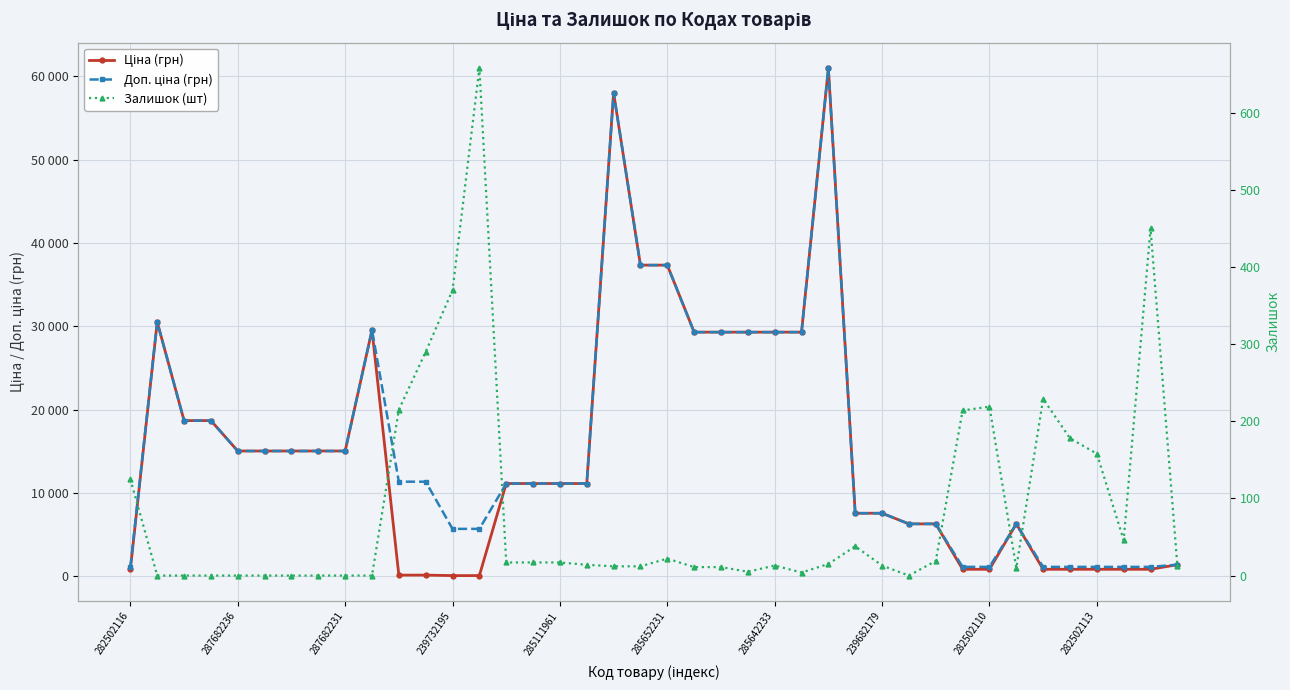

At how many categories does at least one series exceed 11401?

18